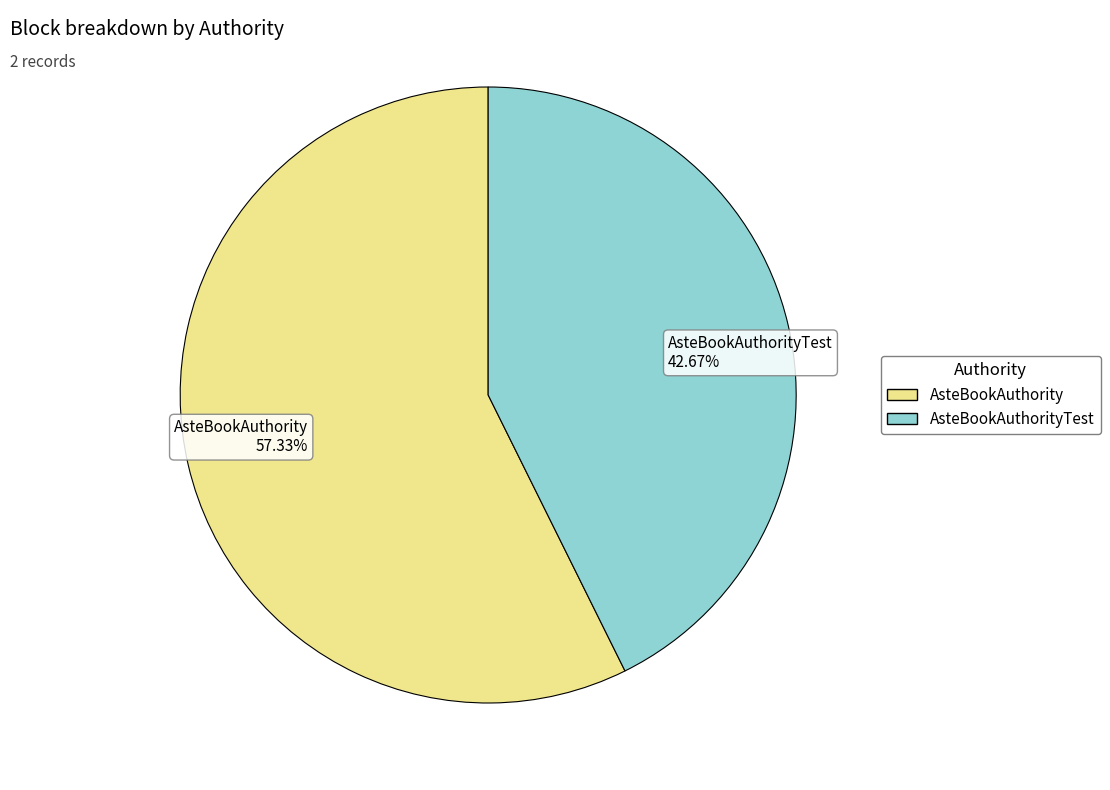

Which category accounts for the majority?

AsteBookAuthority